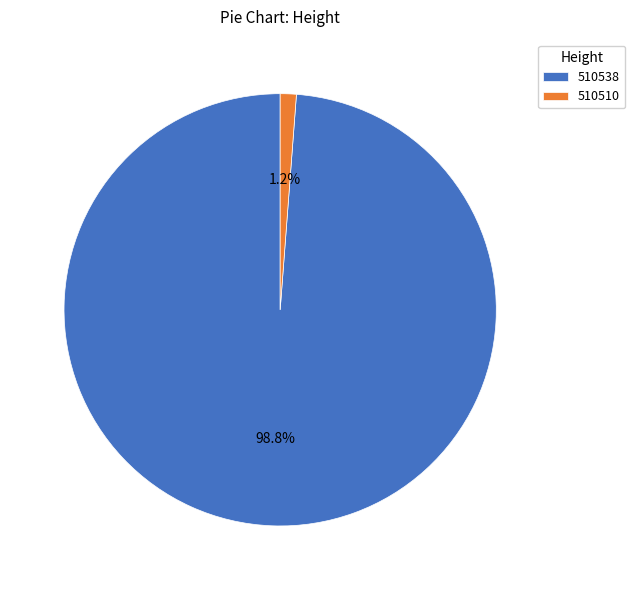

Is it true that 510510 is 1% of the pie?

True